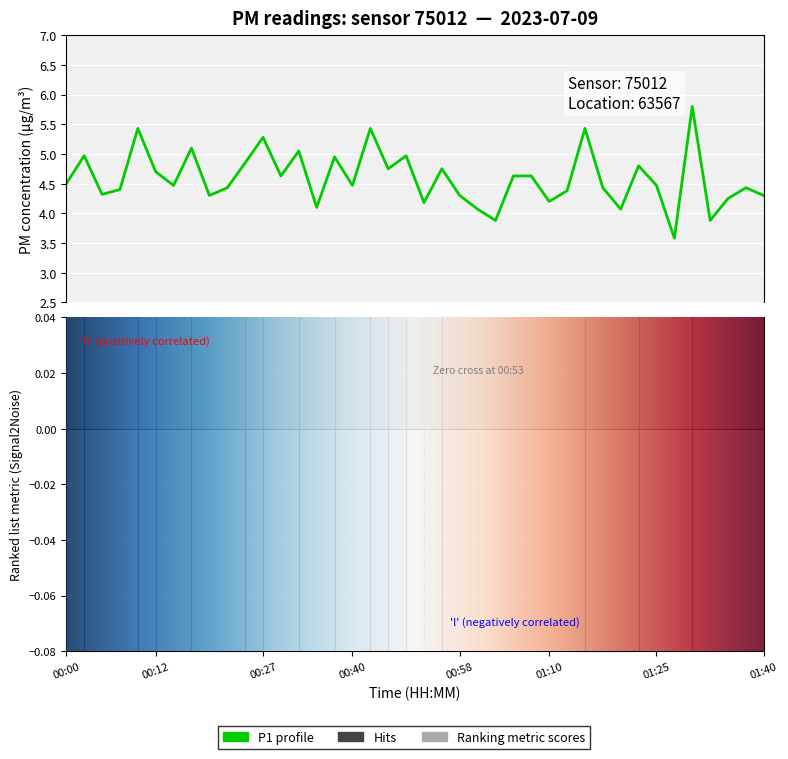

Reading right to left, transcribe all the data shown in this chart.

4.3	4.4	4.2	3.9	5.8	3.6	4.5	4.8	4.1	4.4	5.4	4.4	4.2	4.6	4.6	3.9	4.1	4.3	4.8	4.2	5.0	4.8	5.4	4.5	5.0	4.1	5.0	4.6	5.3	4.8	4.4	4.3	5.1	4.5	4.7	5.4	4.4	4.3	5.0	4.5